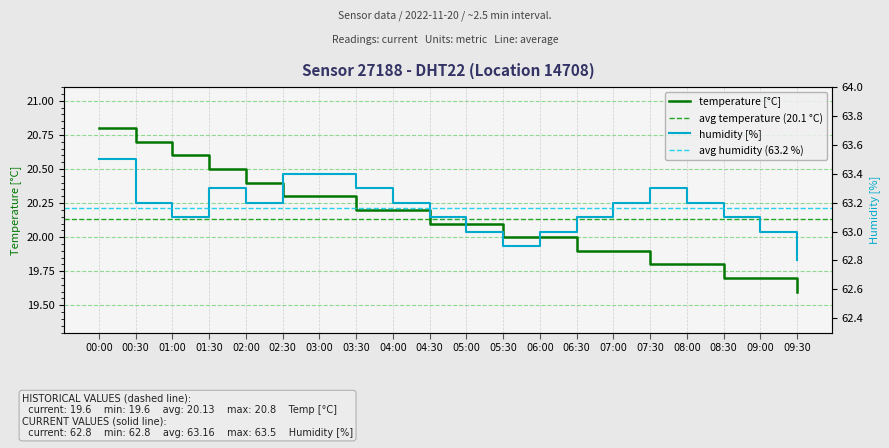

Which has a higher value, 09:00 or 08:00?

08:00